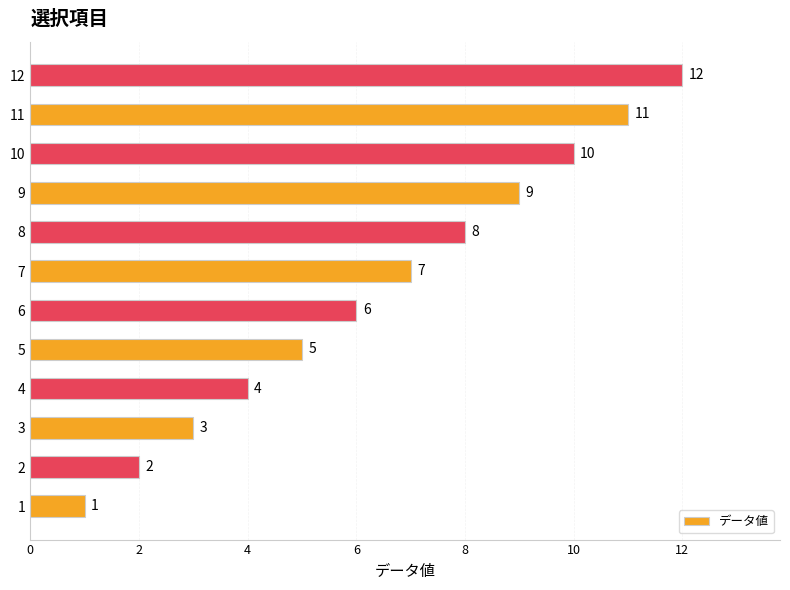

What is the ratio of the value at 9 to the value at 8?

1.1